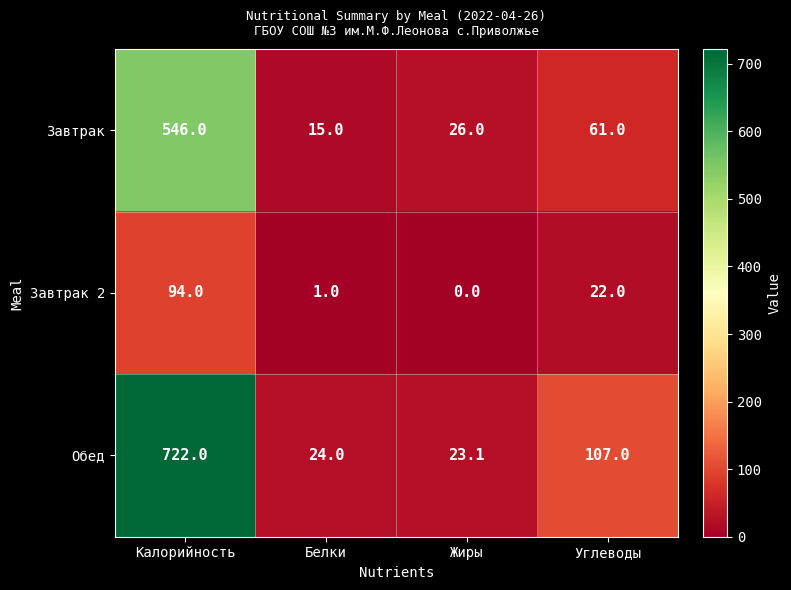

What is the sum of all Завтрак 2 values?

117.0